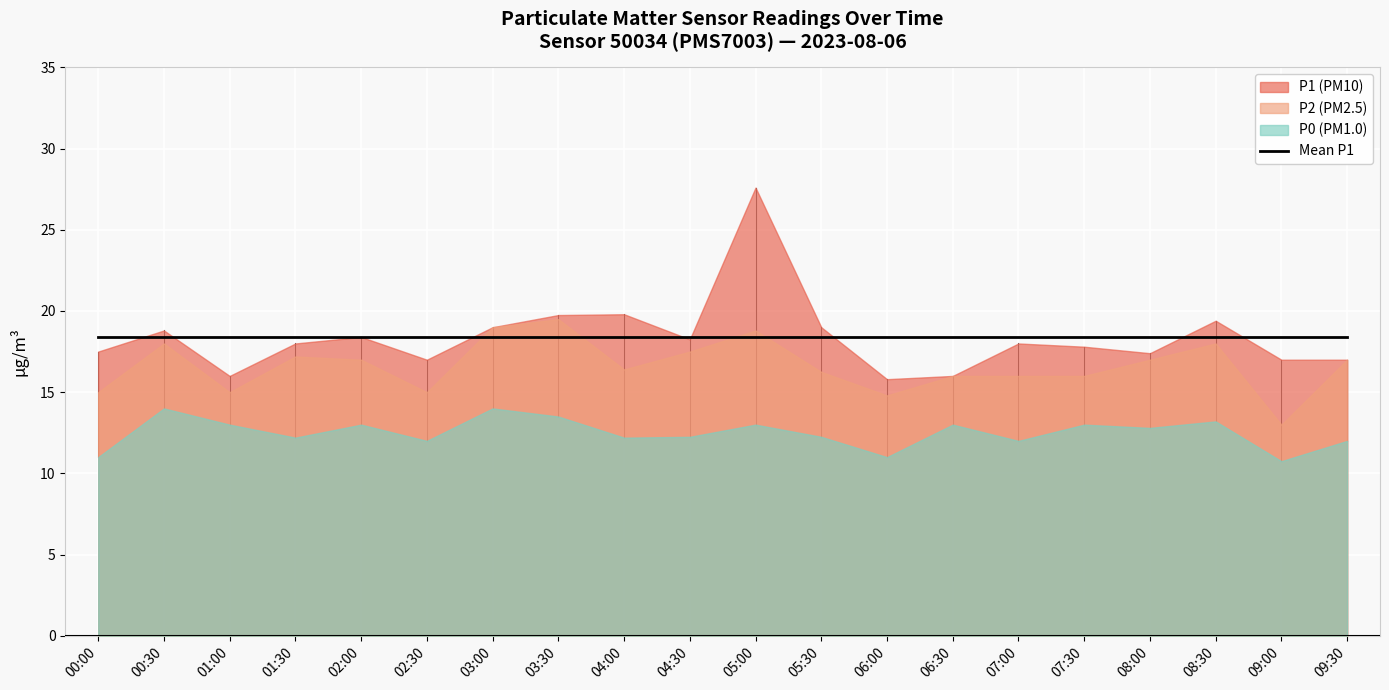

The value of P2 at 06:00 is 7.6. True or false?

False